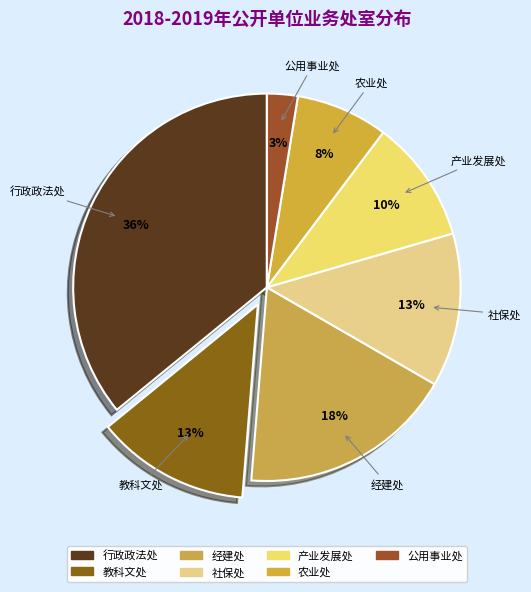

What percentage is NOT represented by 教科文处?

87.2%